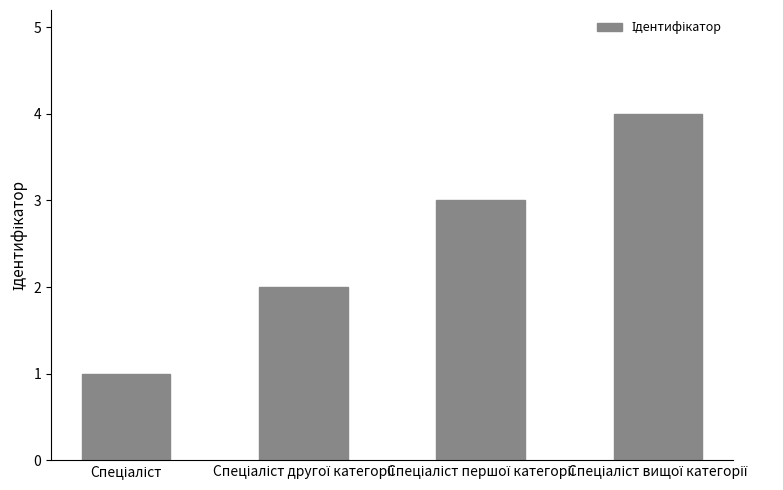

What is the difference between the maximum and minimum values?

3